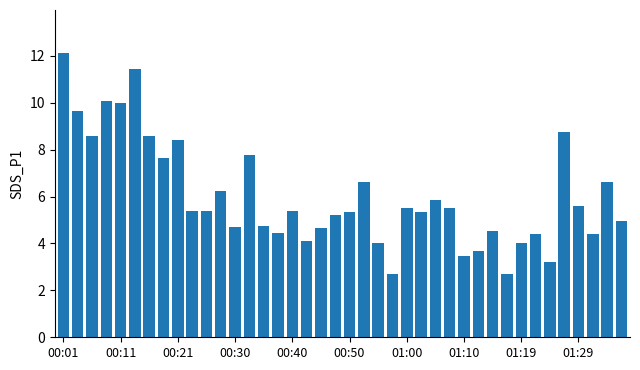

What is the value of the 18th bar from the left?

4.1